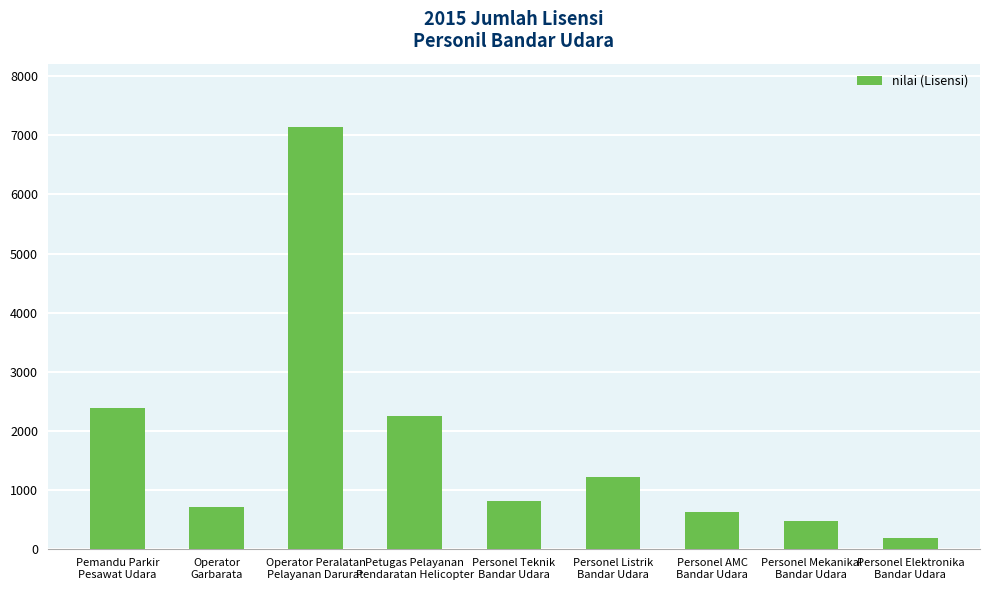

List the labels in order of value, smallest first.

Personel Elektronika
Bandar Udara, Personel Mekanikal
Bandar Udara, Personel AMC
Bandar Udara, Operator
Garbarata, Personel Teknik
Bandar Udara, Personel Listrik
Bandar Udara, Petugas Pelayanan
Pendaratan Helicopter, Pemandu Parkir
Pesawat Udara, Operator Peralatan
Pelayanan Darurat